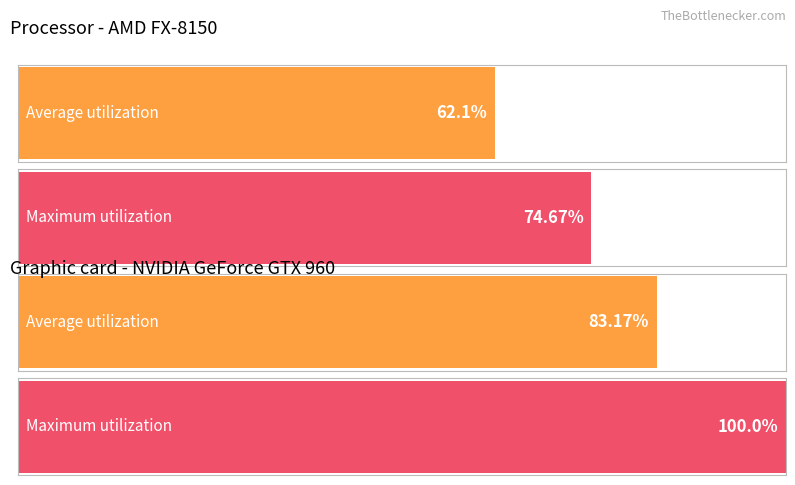

Does the chart contain stacked bars?

No